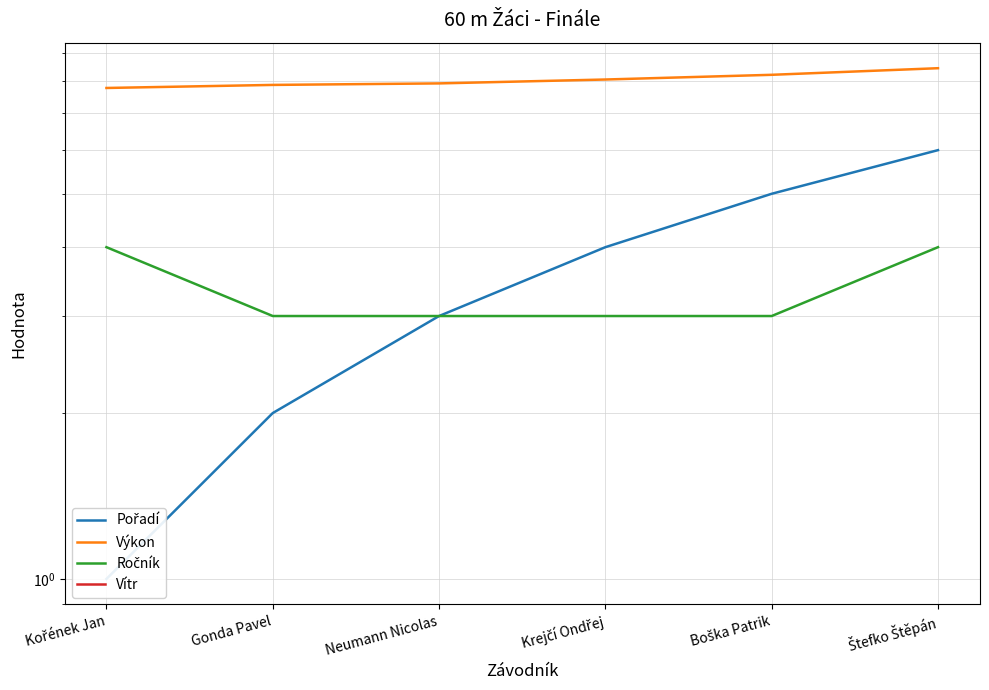

At which label does Výkon reach its minimum?

Kořének Jan